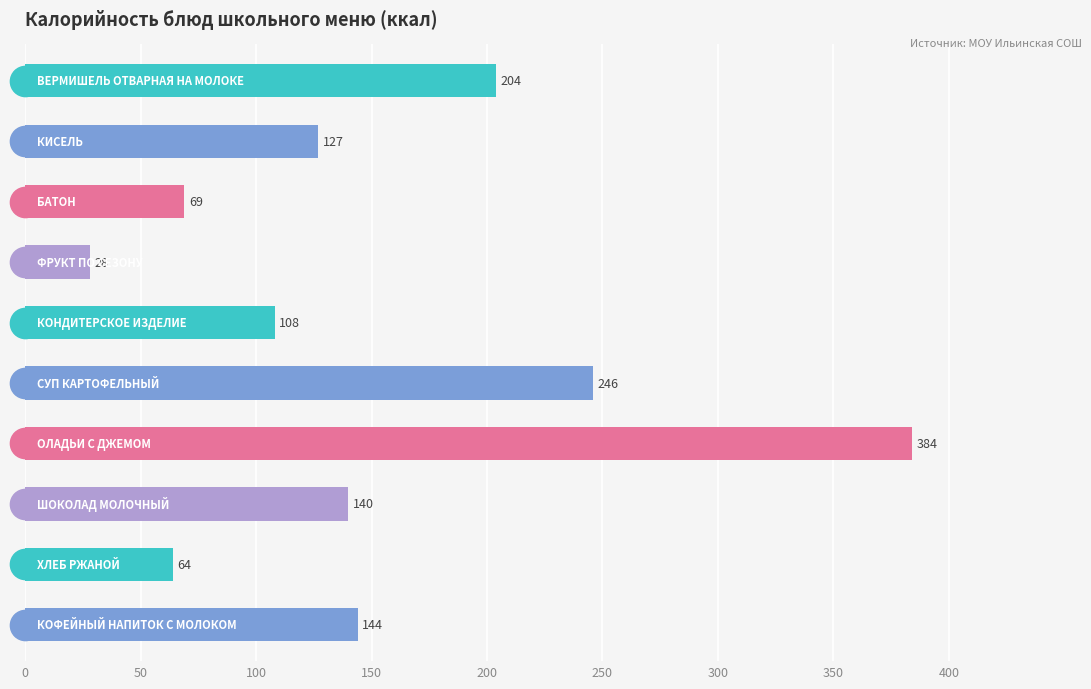

What position from the right is 400?

2